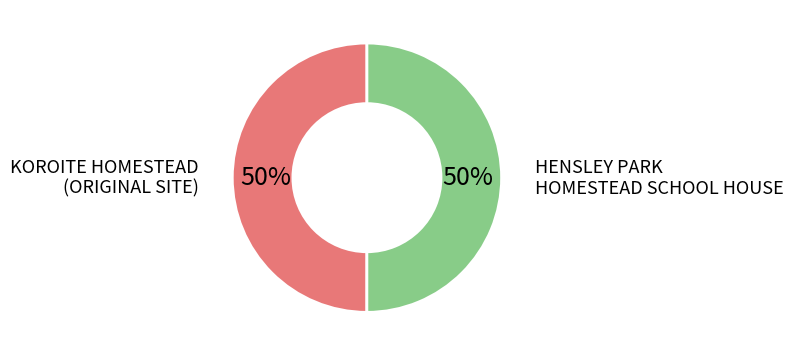

Do HENSLEY PARK HOMESTEAD SCHOOL HOUSE and KOROITE HOMESTEAD (ORIGINAL SITE) together represent more than half of the pie?

Yes